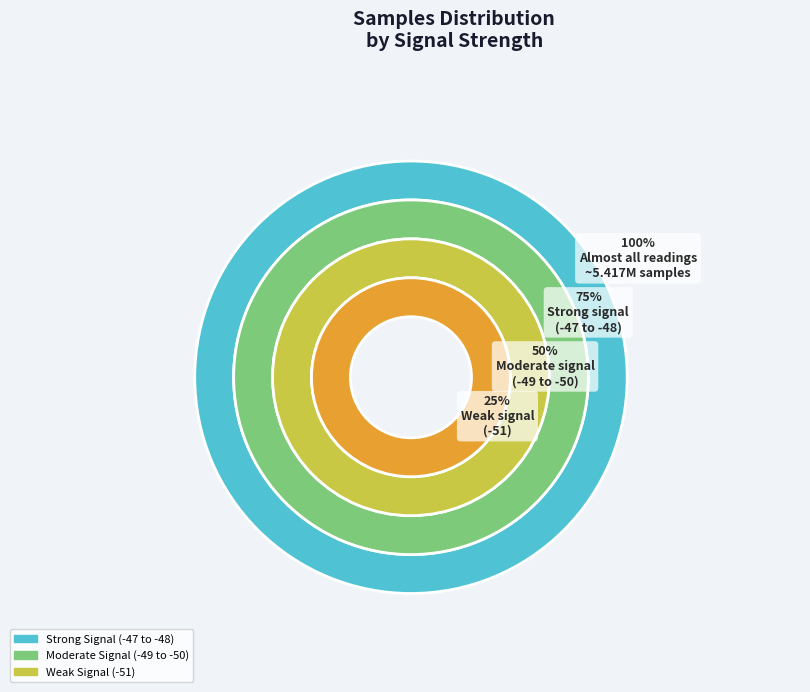

To the nearest percent, what portion does -48 represent?

8%